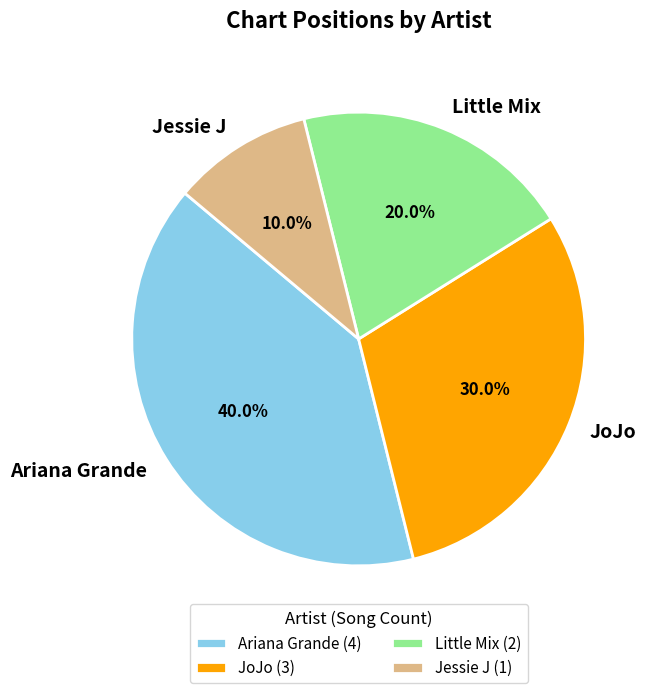

The JoJo slice represents 30% of the pie. True or false?

True